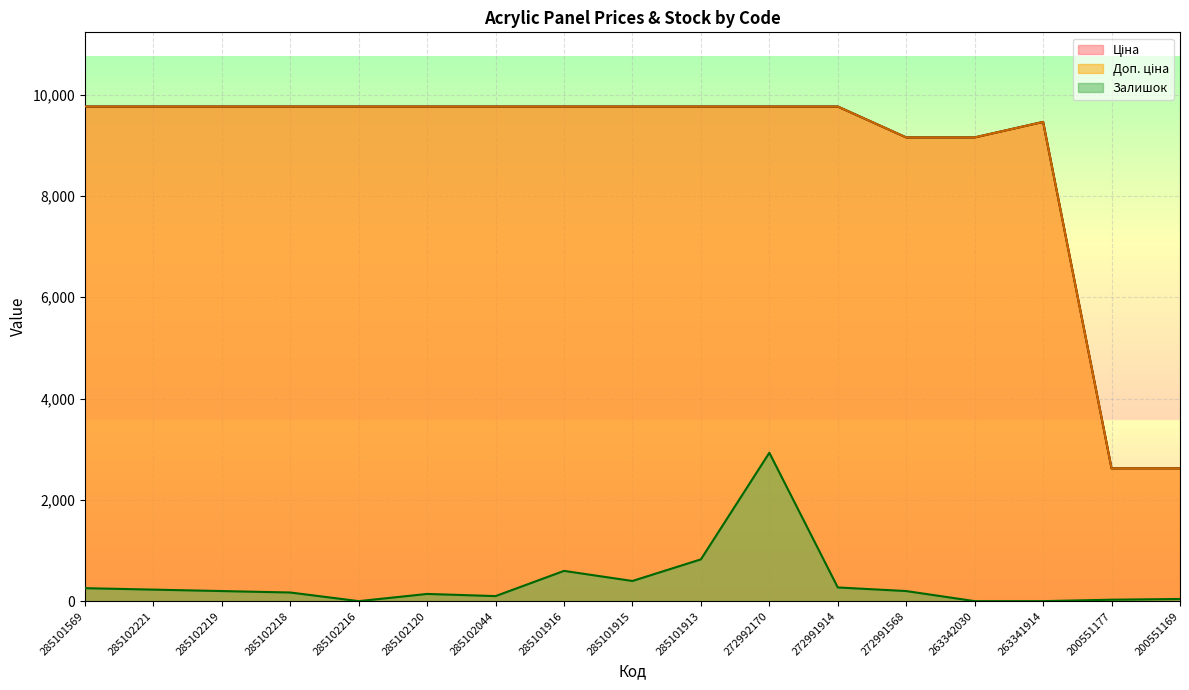

True or false: Ціна and Доп. ціна intersect in this chart.

False